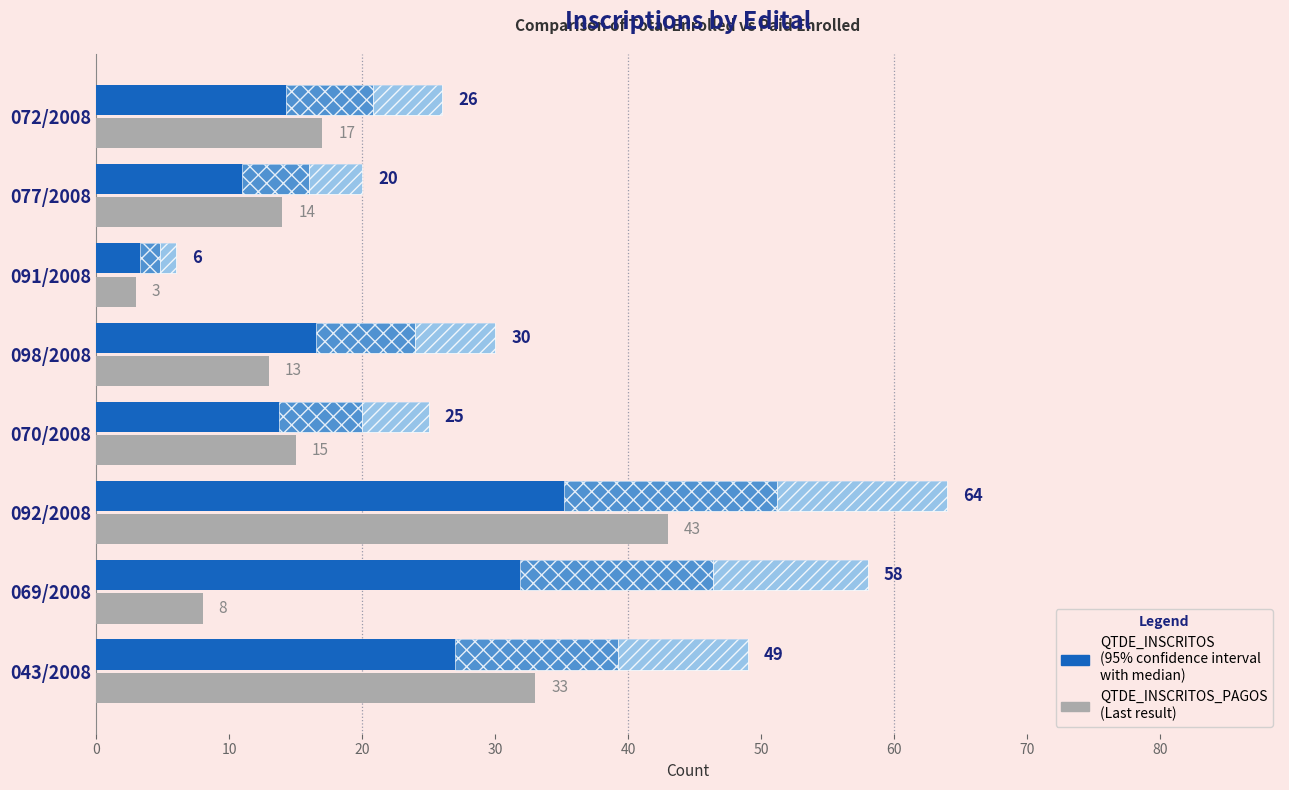

Count the number of categories in the chart.

8